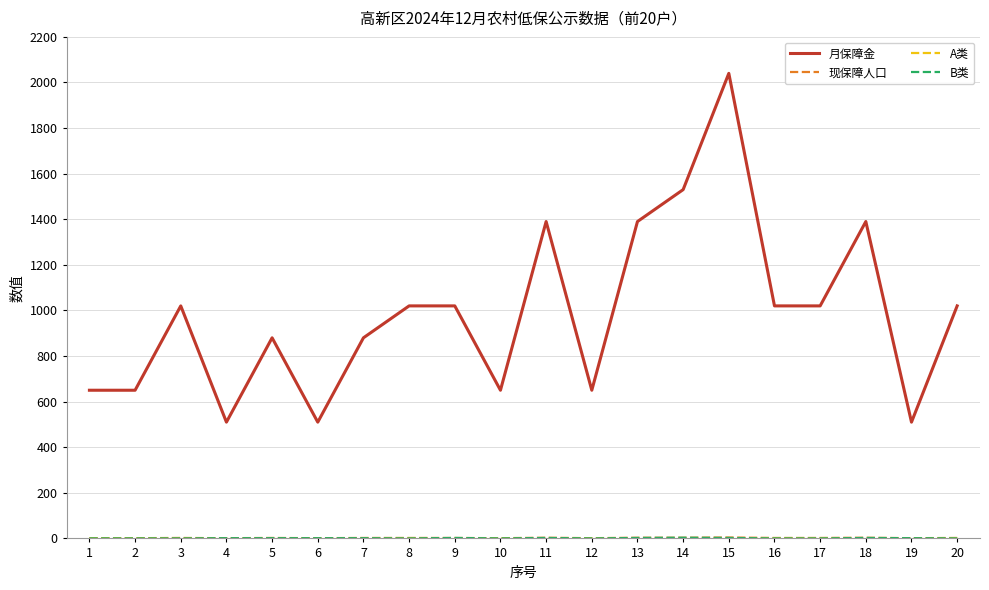

Which series changed the most between 7 and 13?

月保障金